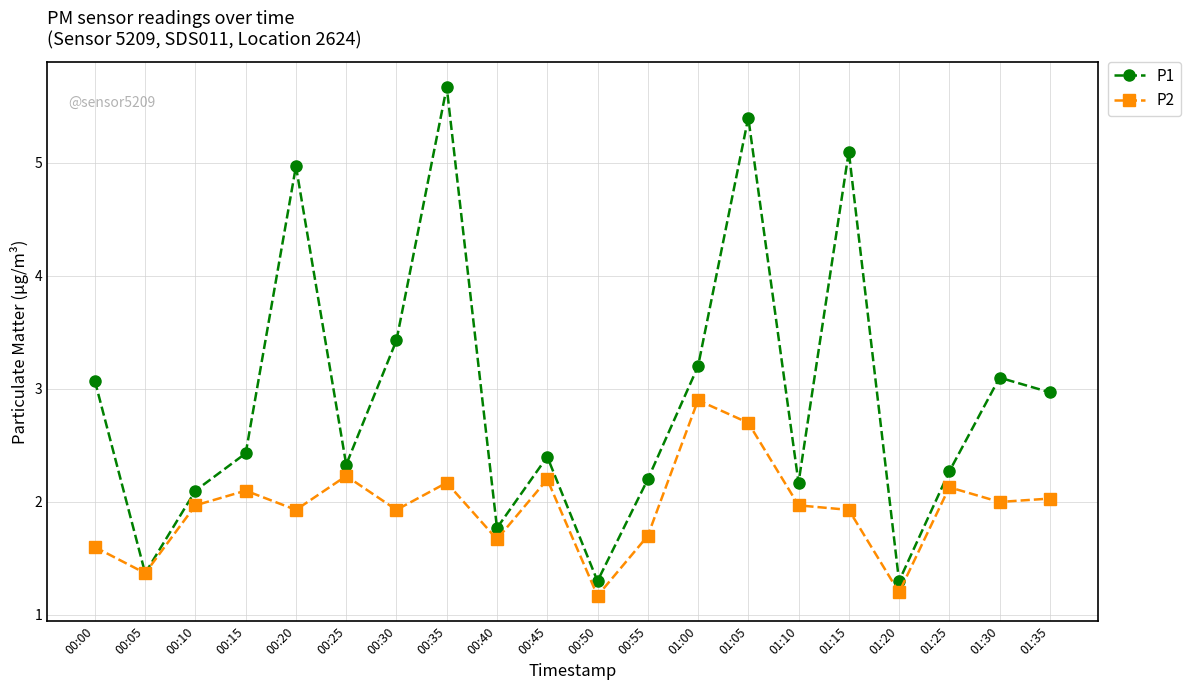

Reading left to right, what are all the values shown in this chart?

P1: 3.1	1.4	2.1	2.4	5.0	2.3	3.4	5.7	1.8	2.4	1.3	2.2	3.2	5.4	2.2	5.1	1.3	2.3	3.1	3.0
P2: 1.6	1.4	2.0	2.1	1.9	2.2	1.9	2.2	1.7	2.2	1.2	1.7	2.9	2.7	2.0	1.9	1.2	2.1	2.0	2.0